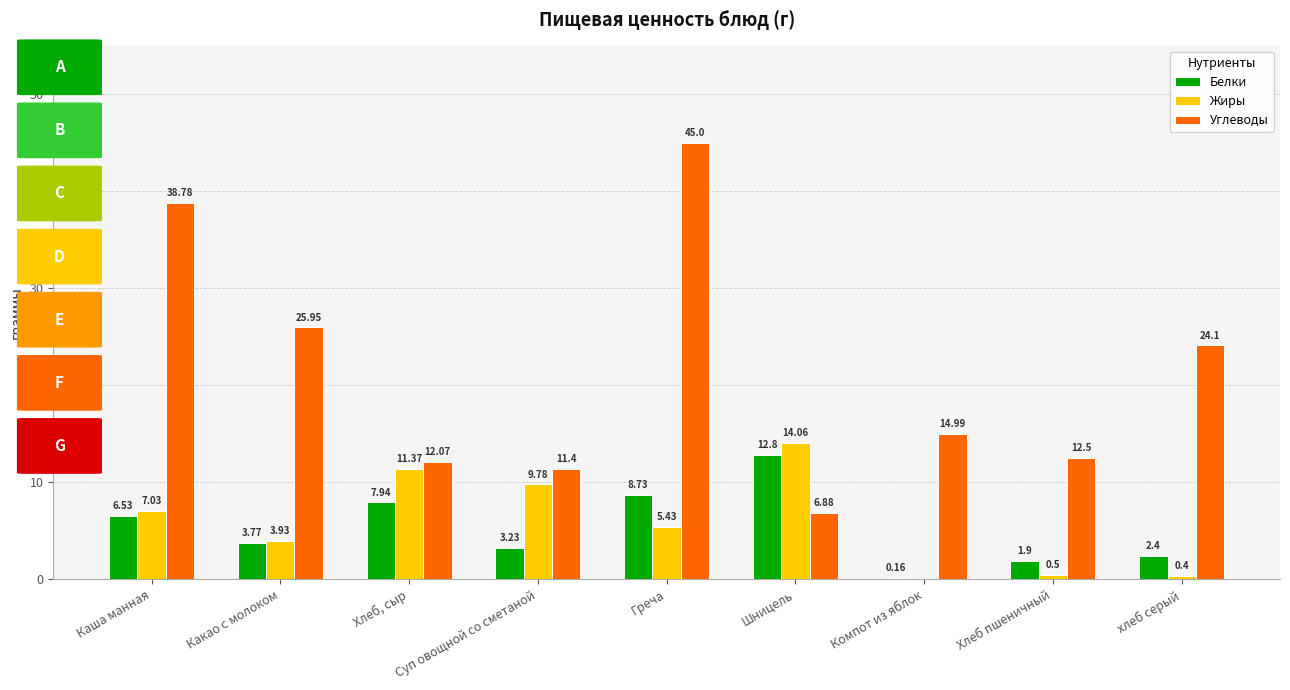

Does the chart contain stacked bars?

No